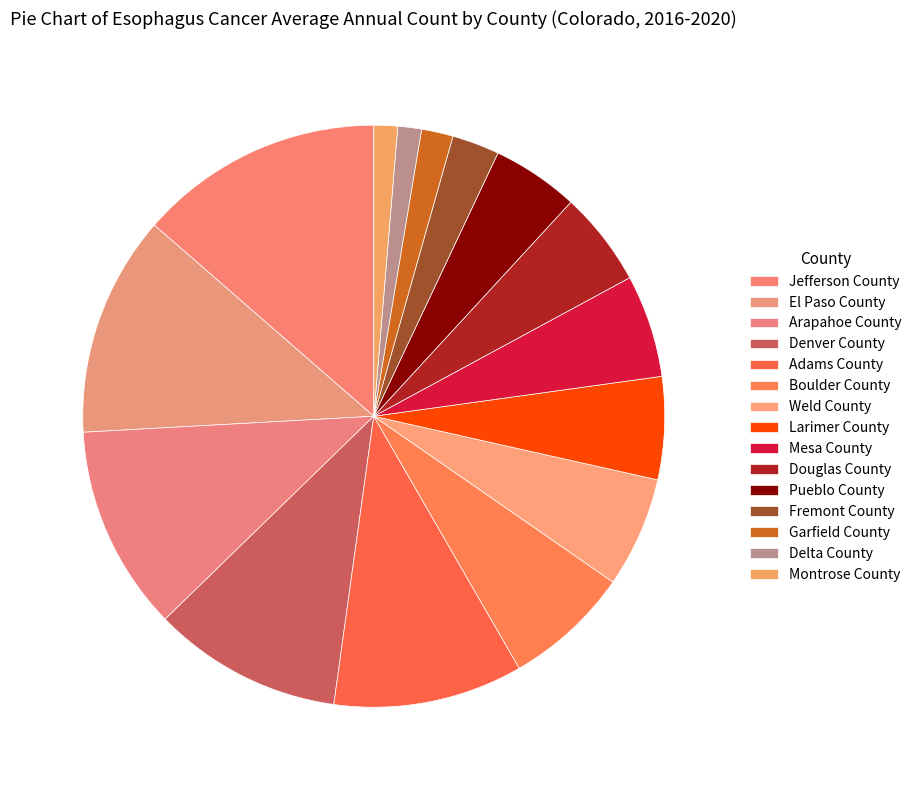

Is there any slice that represents more than half of the pie?

No